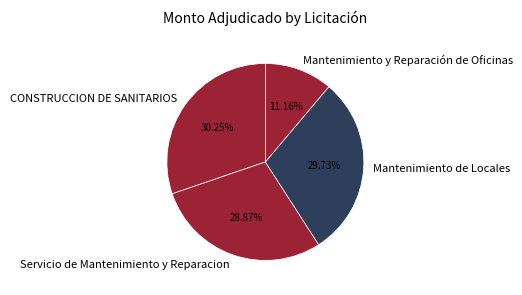

To the nearest percent, what percentage of the pie is CONSTRUCCION DE SANITARIOS?

30%